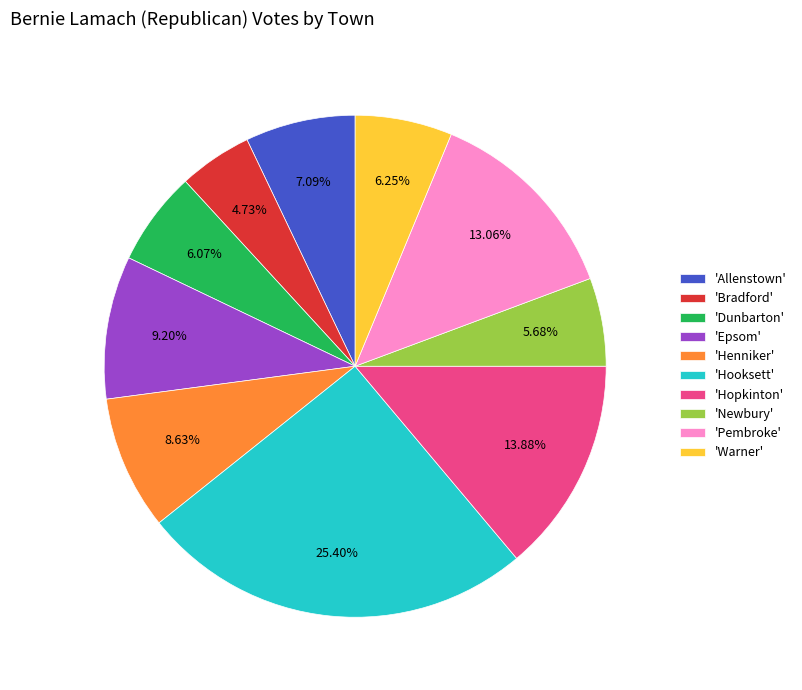

Does 'Newbury' account for over 50% of the chart?

No